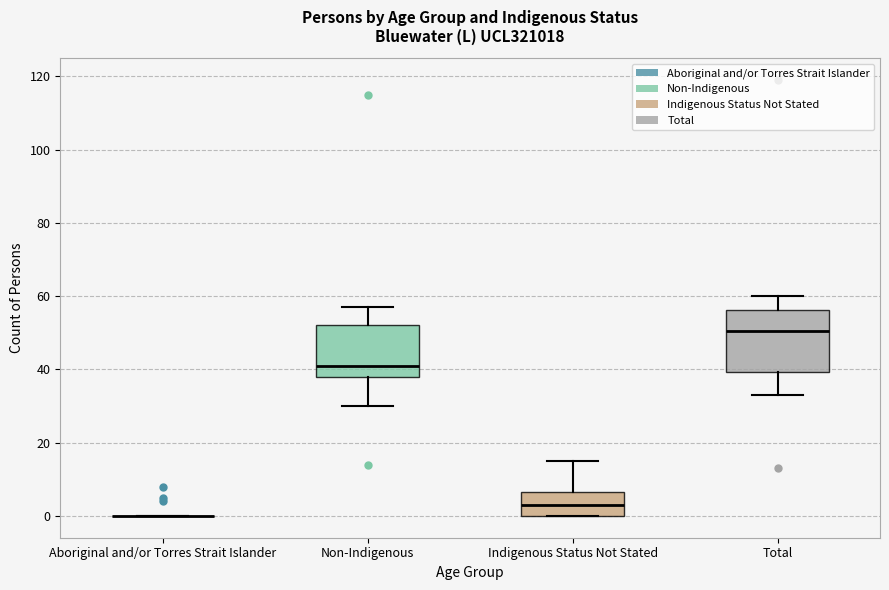

Which box is the tallest, from its lower edge to its upper edge?

Total